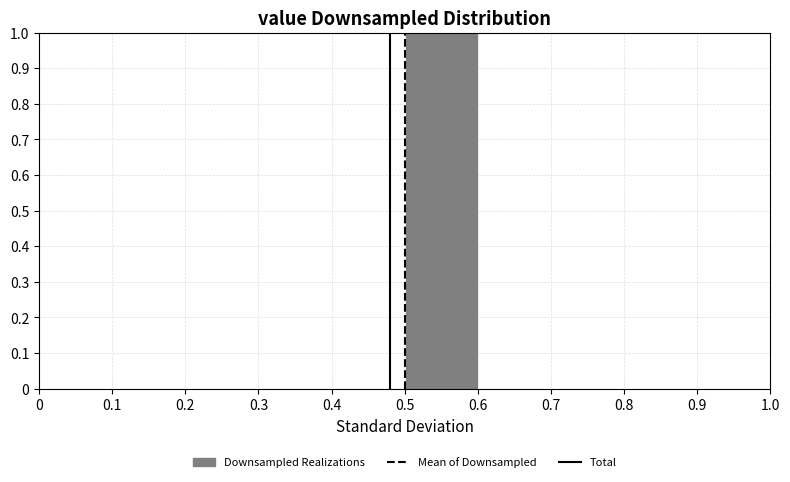

Reading left to right, list every bar in this chart as the range it spans on the x-axis followed by its height. The values are not printed on the chart, so give them approximately, as read against the axis.

0 to 0.1: 0
0.1 to 0.2: 0
0.2 to 0.3: 0
0.3 to 0.4: 0
0.4 to 0.5: 0
0.5 to 0.6: 1
0.6 to 0.7: 0
0.7 to 0.8: 0
0.8 to 0.9: 0
0.9 to 1.0: 0